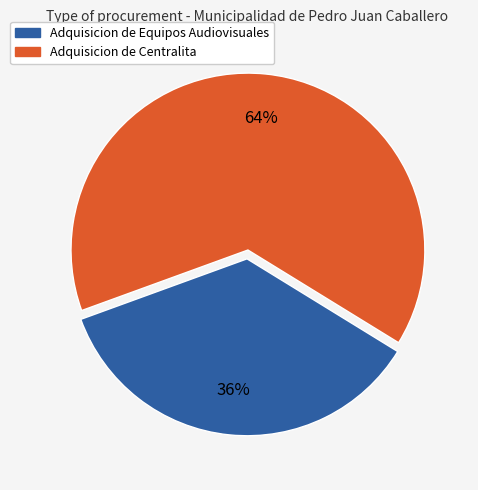

Does Adquisicion de Equipos Audiovisuales represent more than half of the total?

No